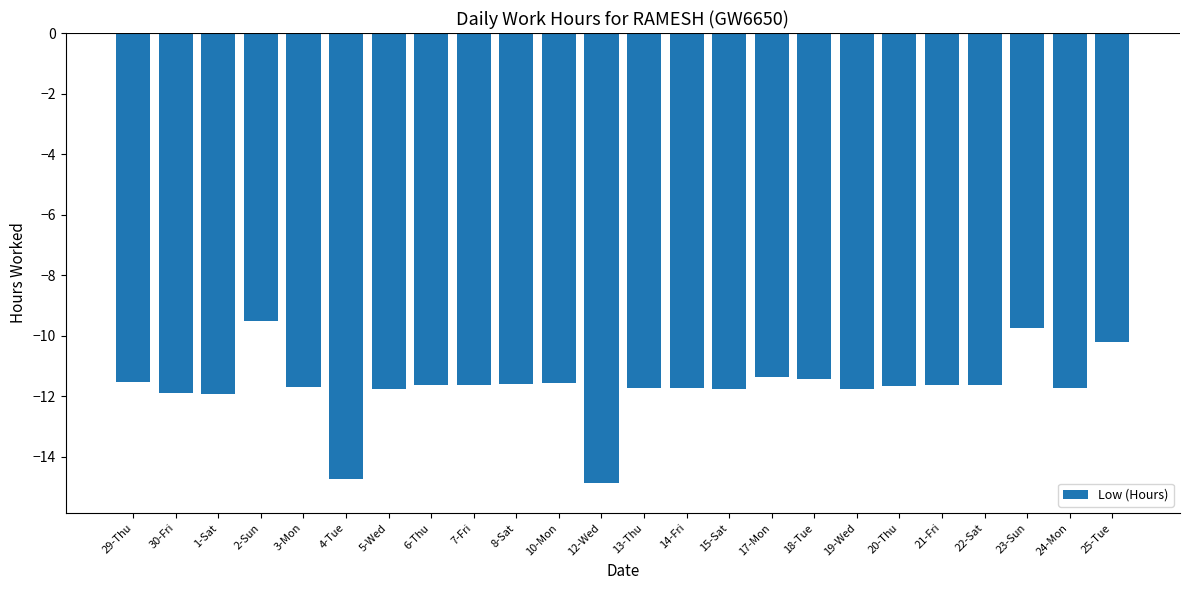

What is the minimum value shown in the chart?

-14.8